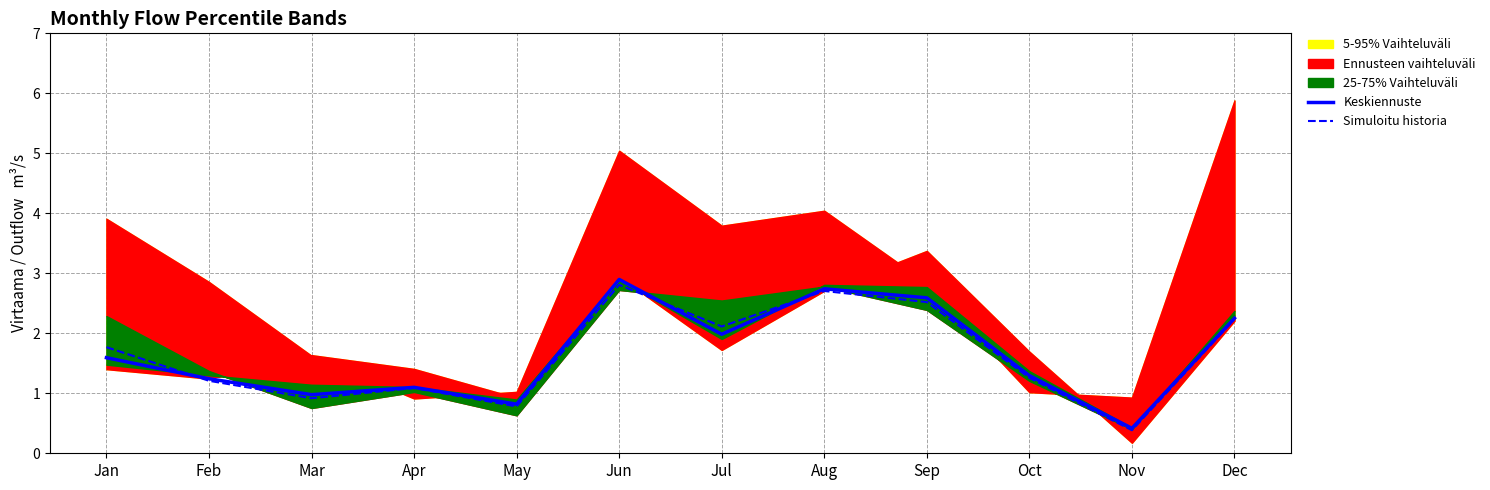

True or false: Simuloitu historia has a value of 0.4 at Nov.

True